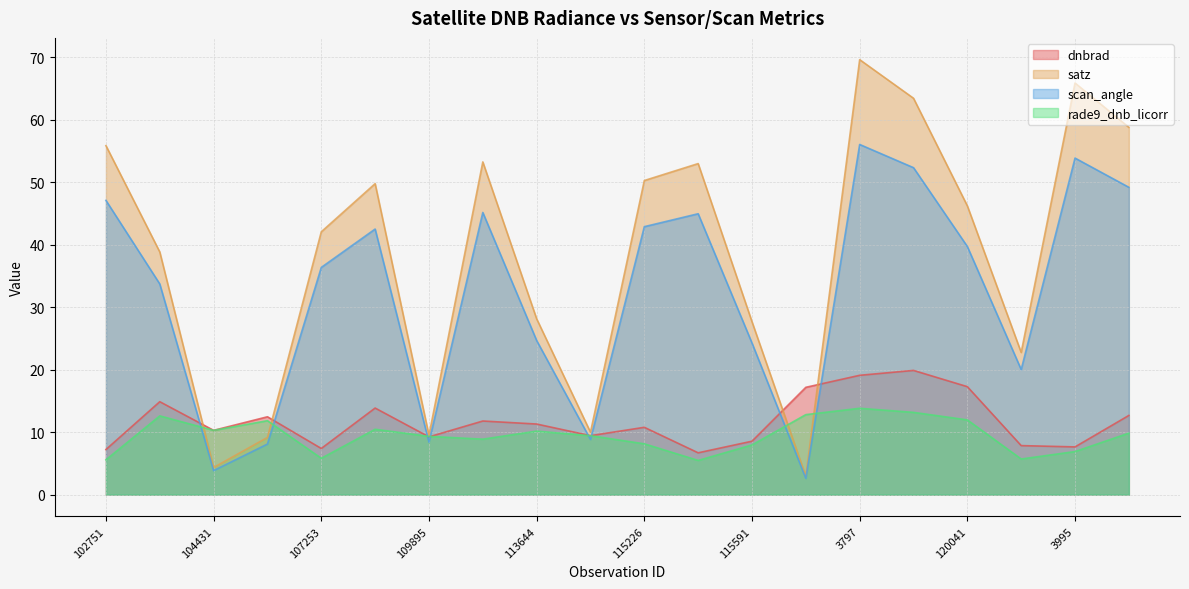

Rank the series by their maximum value, from highest to lowest.

satz, scan_angle, dnbrad, rade9_dnb_licorr